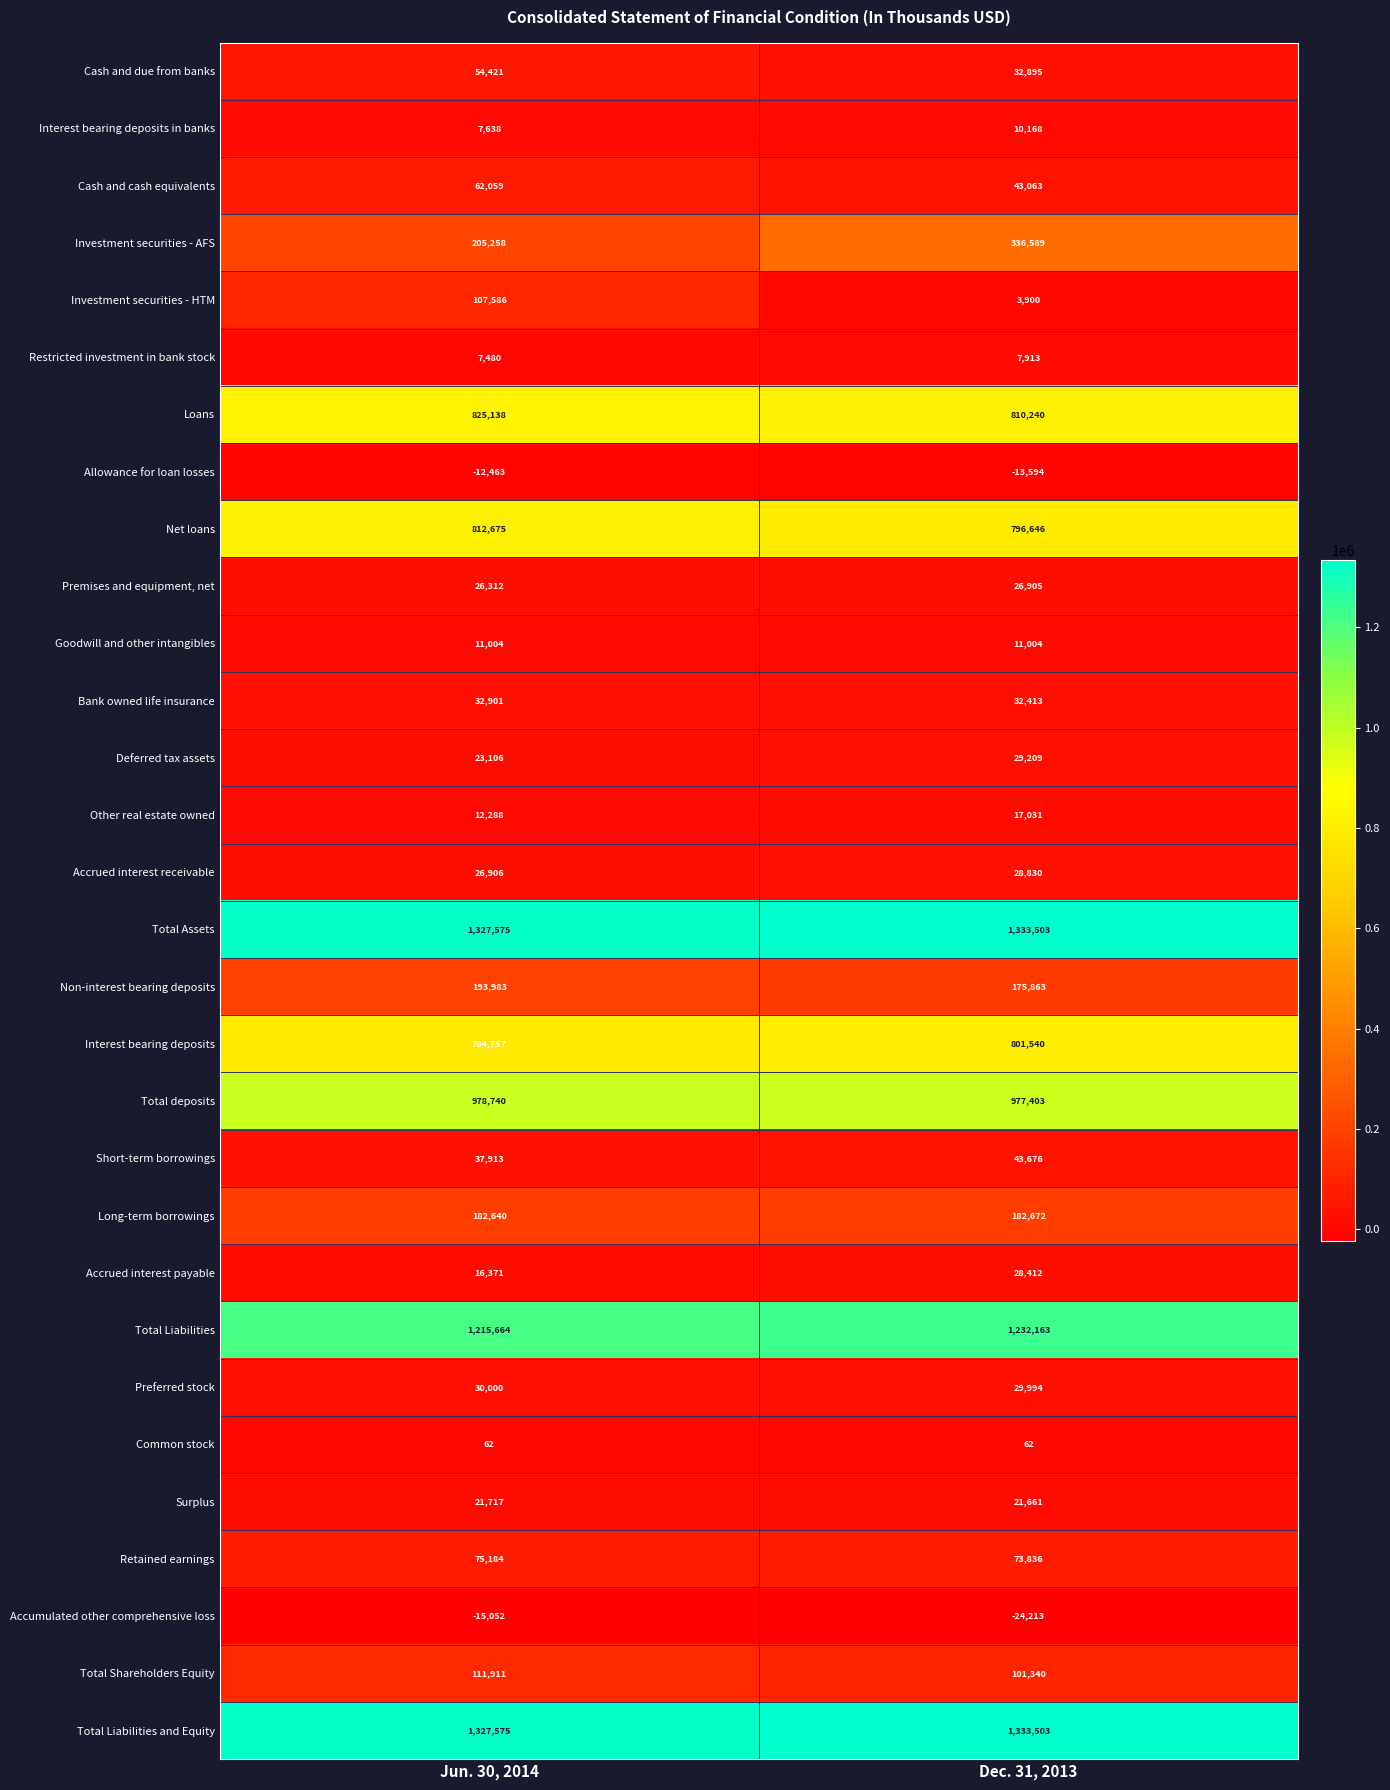

At which category is the sum across all series the highest?

Jun. 30, 2014